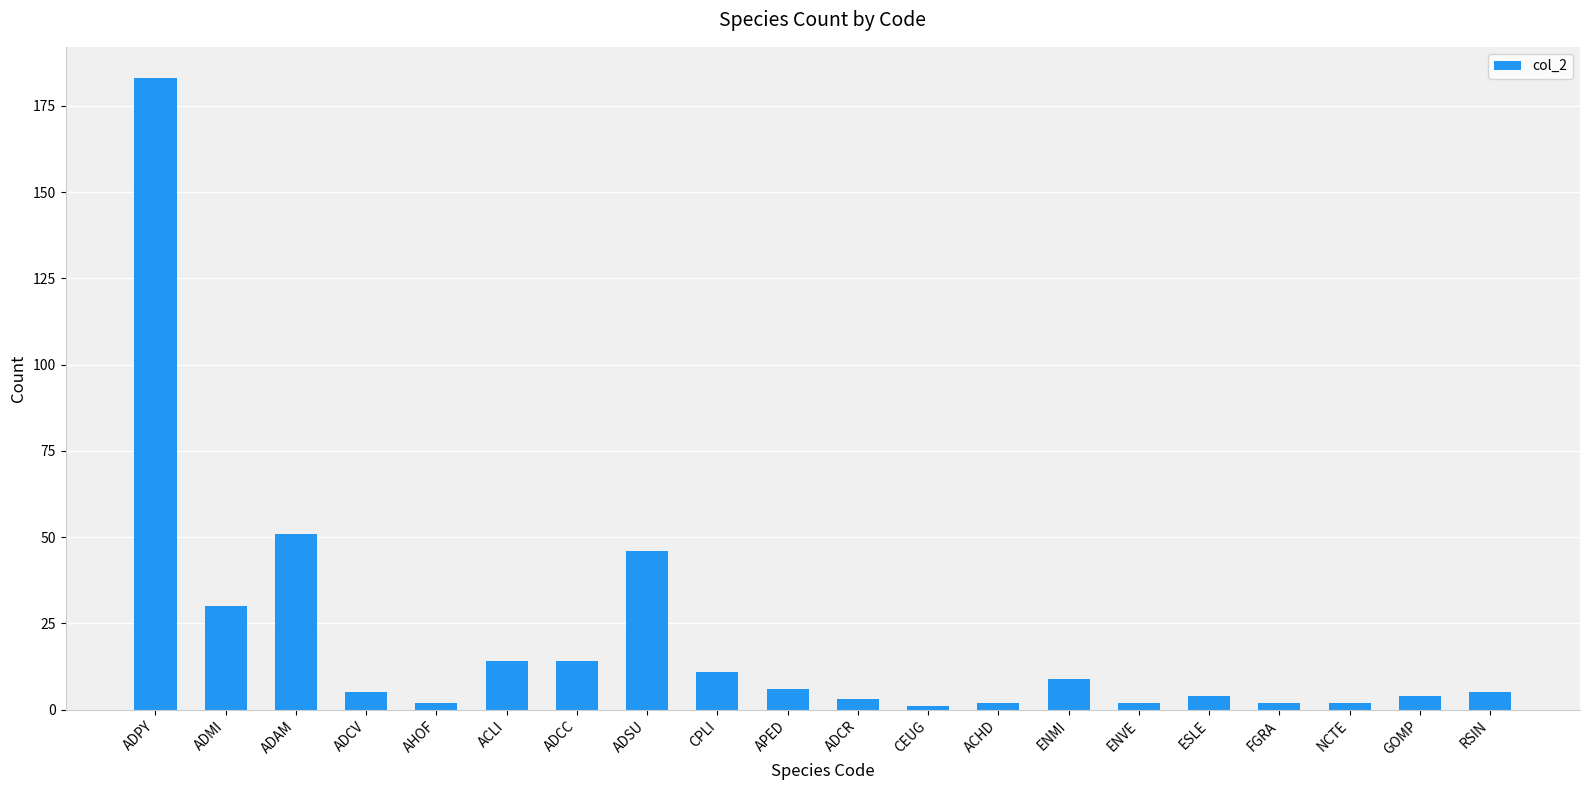

The chart shows a value of 5 at ADCV. True or false?

True